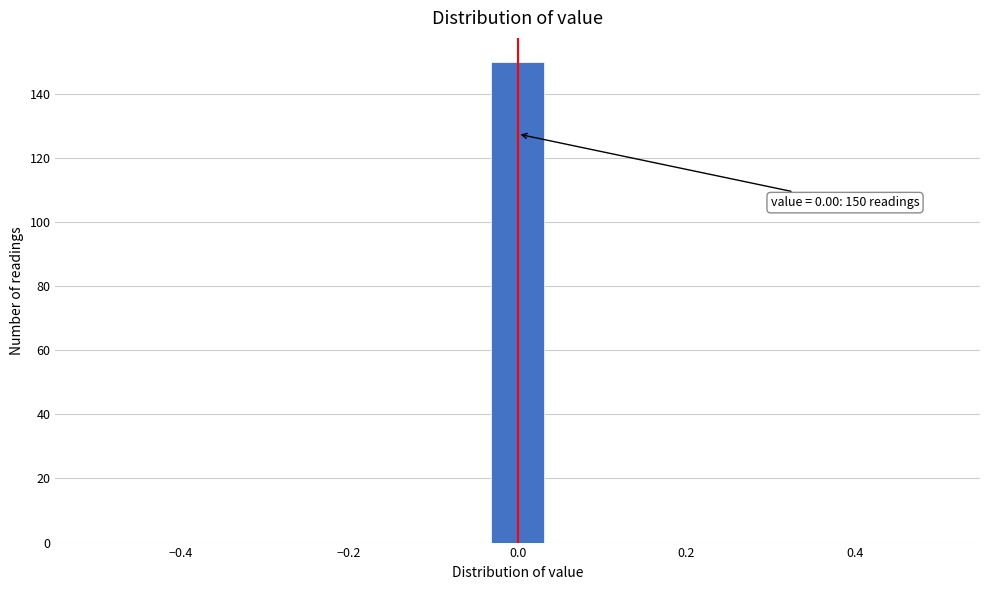

Around what value on the x-axis is the tallest bar? Give the approximate position of its centre, as read against the axis.

0.00